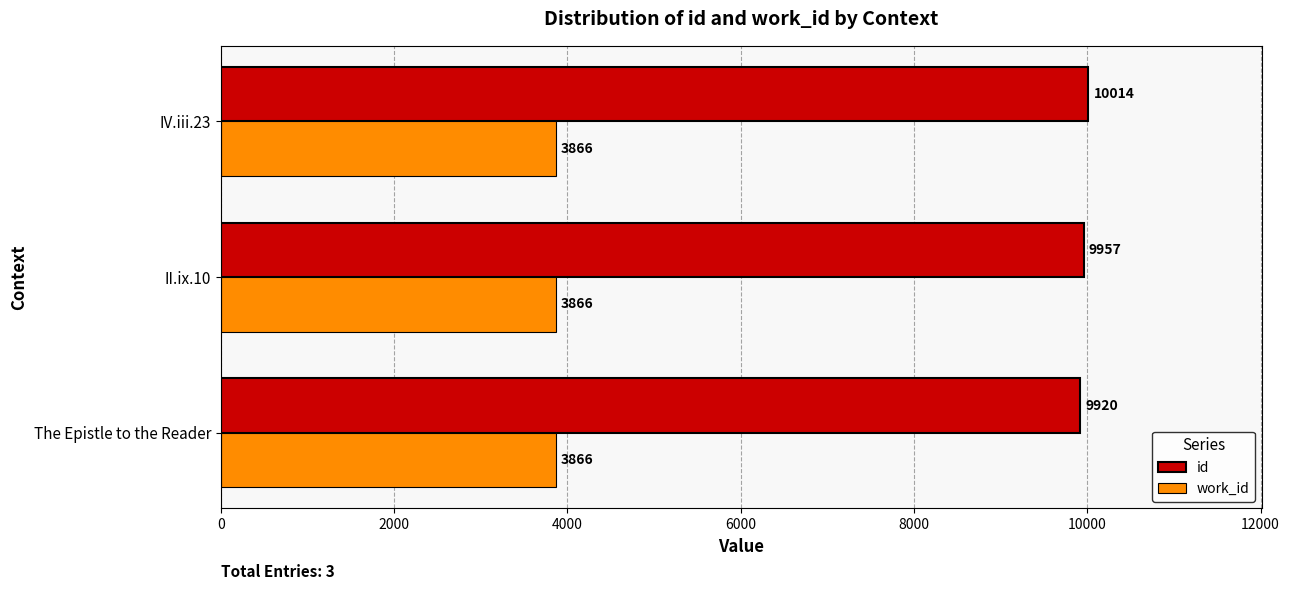

Rank the series by their maximum value, from highest to lowest.

id, work_id